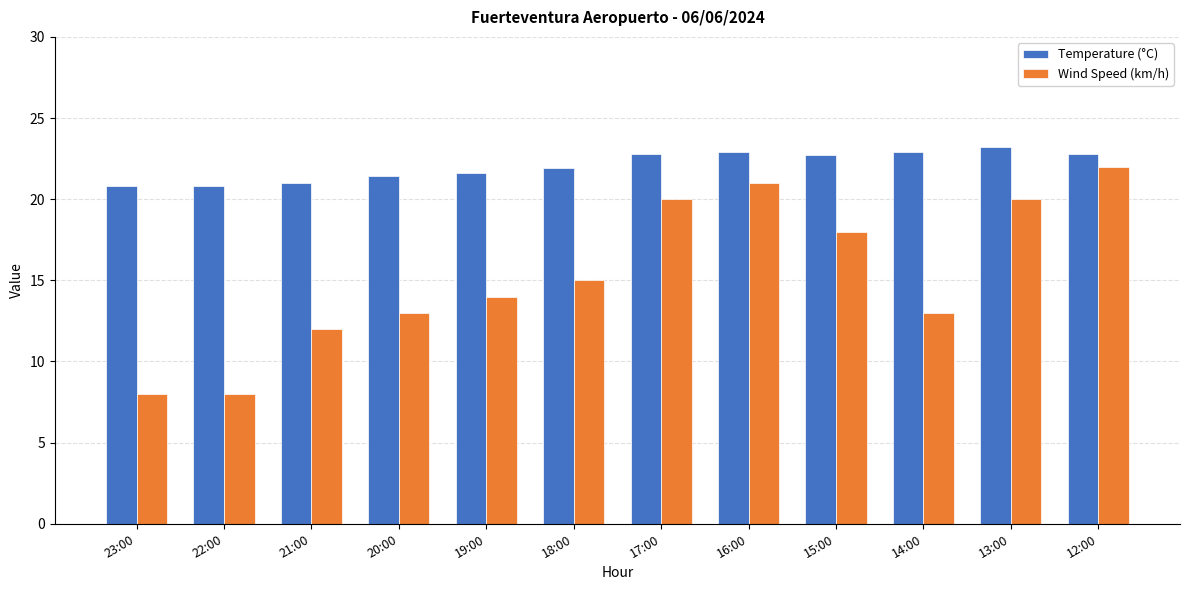

What is the sum of the Wind Speed (km/h) values at 15:00 and 23:00?

26.0